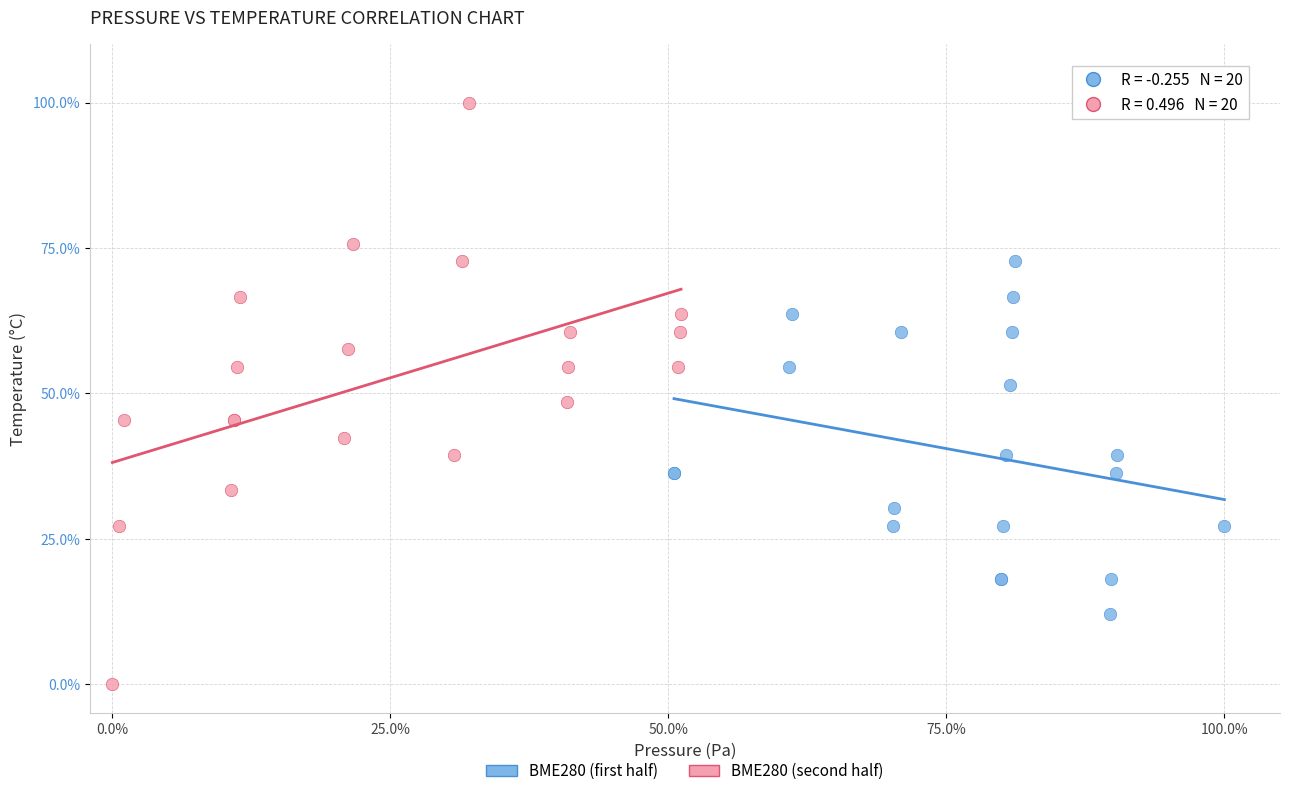

Which series has the largest Y range (max minus min)?

BME280 (second half)